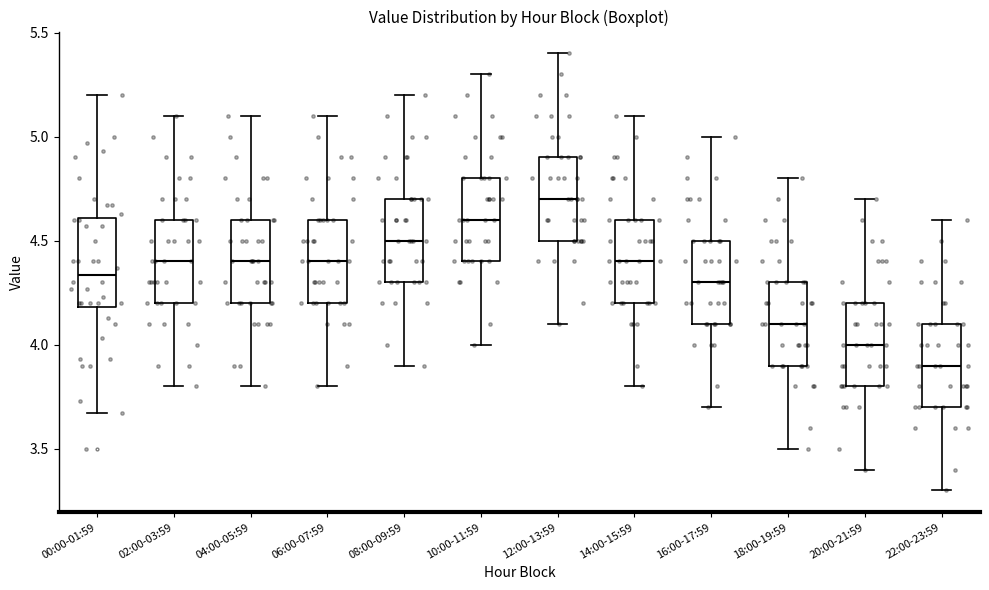

Reading left to right, read every box against the y-axis: the position of its median line, the range the box covers, and the ends of its whiskers. The values are not printed on the chart, so give them approximately, as read against the axis.

00:00-01:59: median 4.35, box 4.20 to 4.60, whiskers 3.65 to 5.20
02:00-03:59: median 4.40, box 4.20 to 4.60, whiskers 3.80 to 5.10
04:00-05:59: median 4.40, box 4.20 to 4.60, whiskers 3.80 to 5.10
06:00-07:59: median 4.40, box 4.20 to 4.60, whiskers 3.80 to 5.10
08:00-09:59: median 4.50, box 4.30 to 4.70, whiskers 3.90 to 5.20
10:00-11:59: median 4.60, box 4.40 to 4.80, whiskers 4.00 to 5.30
12:00-13:59: median 4.70, box 4.50 to 4.90, whiskers 4.10 to 5.40
14:00-15:59: median 4.40, box 4.20 to 4.60, whiskers 3.80 to 5.10
16:00-17:59: median 4.30, box 4.10 to 4.50, whiskers 3.70 to 5.00
18:00-19:59: median 4.10, box 3.90 to 4.30, whiskers 3.50 to 4.80
20:00-21:59: median 4.00, box 3.80 to 4.20, whiskers 3.40 to 4.70
22:00-23:59: median 3.90, box 3.70 to 4.10, whiskers 3.30 to 4.60